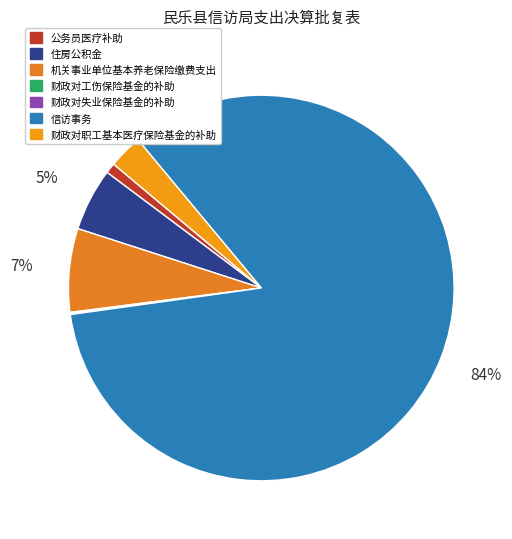

To the nearest percent, what is the average slice percentage?

14%